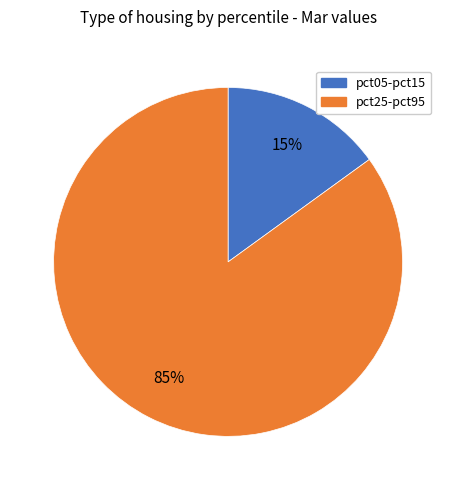

To the nearest percent, what is the average slice percentage?

50%